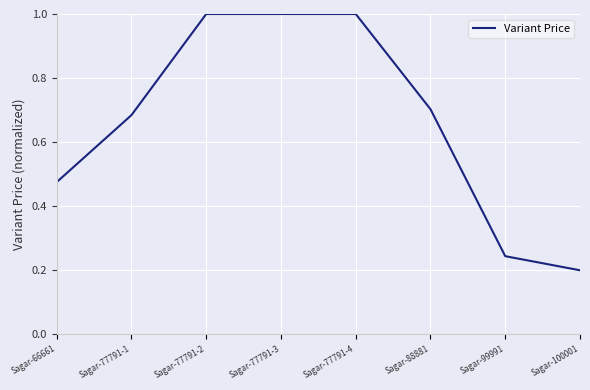

Between Sagar-99991 and Sagar-88881, which is larger?

Sagar-88881